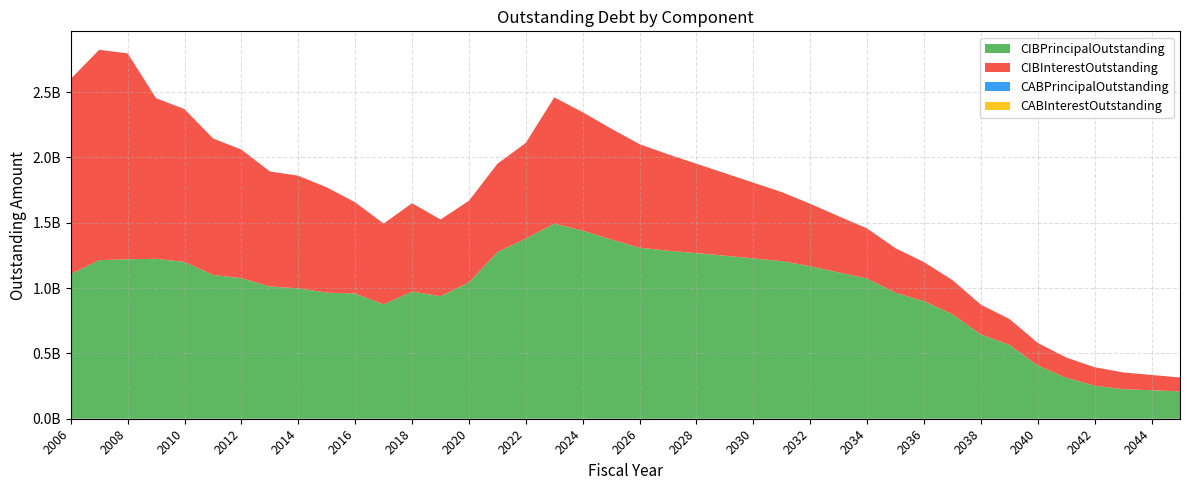

Reading left to right, what are all the values shown in this chart?

CIBPrincipalOutstanding: 1107793911.4	1213919559.0	1220961760.3	1224001558.5	1200354244.4	1100718690.1	1075881150.1	1012352739.0	997897738.0	965352800.8	957970047.2	875230106.1	973529181.3	937790792.6	1043686376.3	1275235614.2	1379353681.7	1493553101.4	1439763679.4	1372212933.7	1309374566.0	1286238844.7	1267626582.5	1247918807.4	1227351053.7	1206153268.3	1166997900.8	1119967456.3	1073037091.1	964397540.2	899355364.4	799795097.3	645646896.9	565572098.4	407310112.3	313575068.2	253139555.1	226238313.2	218080425.0	209497675.4
CIBInterestOutstanding: 1493932587.7	1610313188.0	1575435244.3	1229795937.2	1169616209.5	1044794395.3	984375774.8	880577353.3	862230423.2	805692738.7	698481482.1	618784799.9	676513993.4	587046313.5	624945506.5	676225459.8	732339505.9	966545107.0	906467952.4	848455162.2	792199922.7	737740630.8	684237013.7	631513982.0	579555112.8	528395182.4	478362629.7	429854755.4	383356777.7	340223573.6	299499787.1	261447497.0	227281163.4	198390686.4	173026635.9	155142894.6	141090299.0	128292214.0	116983835.3	106111157.6
CABPrincipalOutstanding: 0.0	0.0	0.0	0.0	0.0	0.0	0.0	0.0	0.0	0.0	0.0	0.0	0.0	0.0	0.0	0.0	0.0	0.0	0.0	0.0	0.0	0.0	0.0	0.0	0.0	0.0	0.0	0.0	0.0	0.0	0.0	0.0	0.0	0.0	0.0	0.0	0.0	0.0	0.0	0.0
CABInterestOutstanding: 0.0	0.0	0.0	0.0	0.0	0.0	0.0	0.0	0.0	0.0	0.0	0.0	0.0	0.0	0.0	0.0	0.0	0.0	0.0	0.0	0.0	0.0	0.0	0.0	0.0	0.0	0.0	0.0	0.0	0.0	0.0	0.0	0.0	0.0	0.0	0.0	0.0	0.0	0.0	0.0